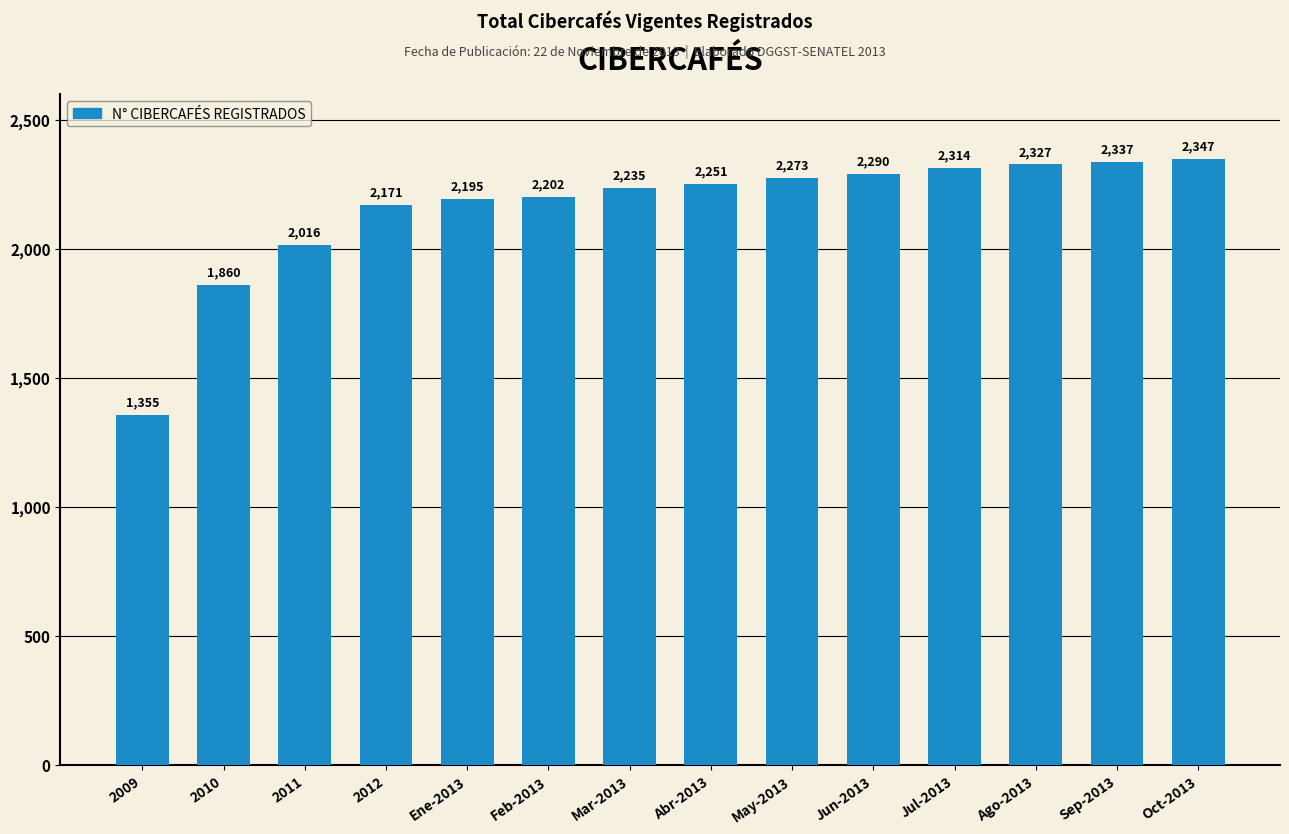

Does the chart contain stacked bars?

No